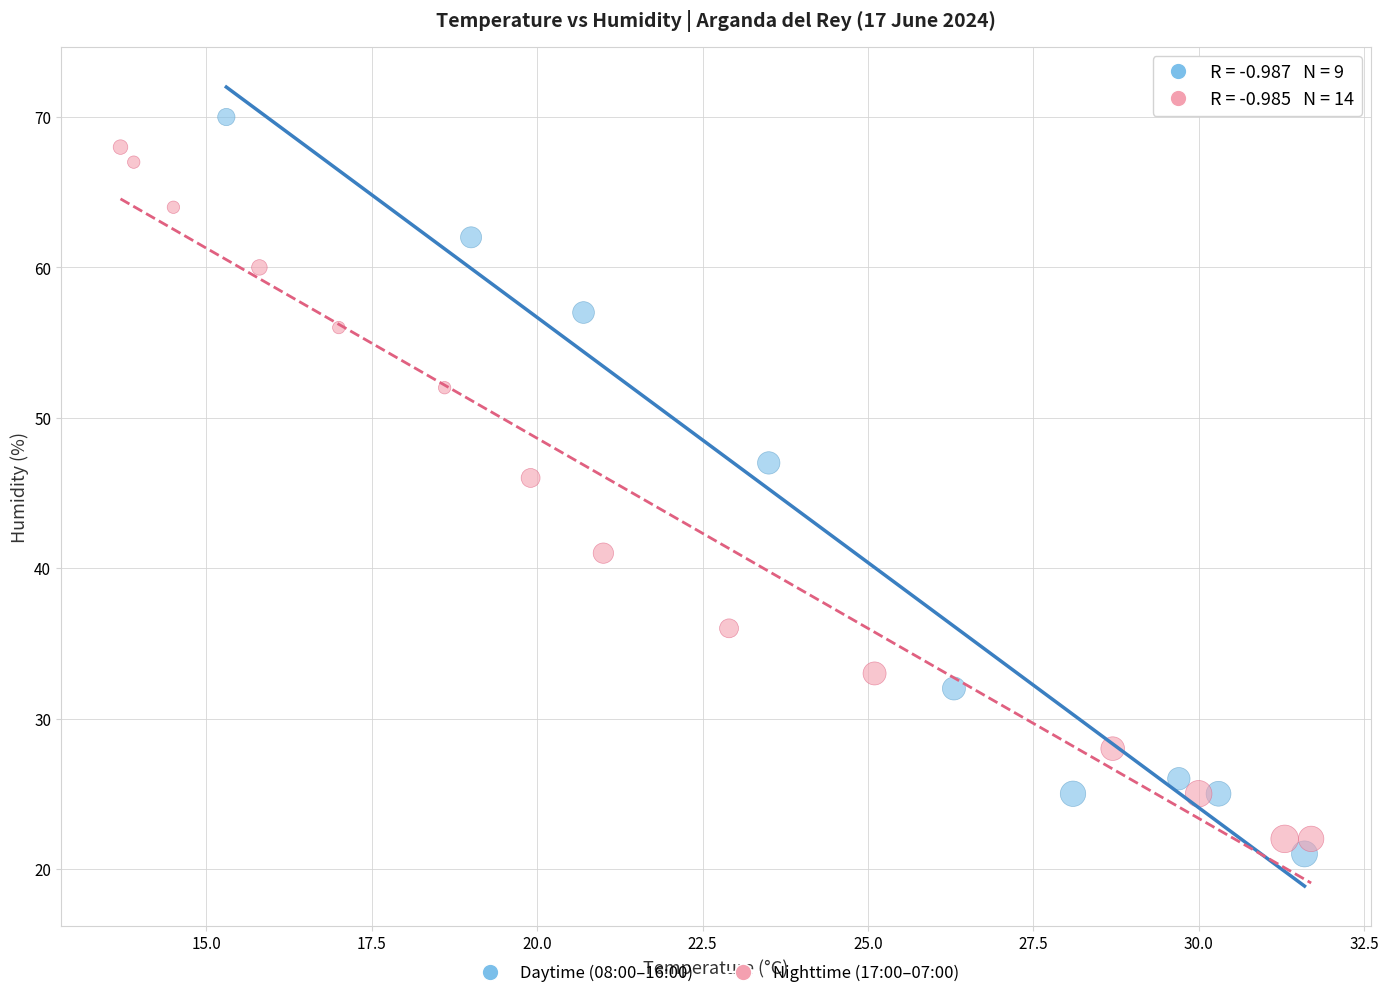

Which series has the largest Y range (max minus min)?

Daytime (08:00–16:00)